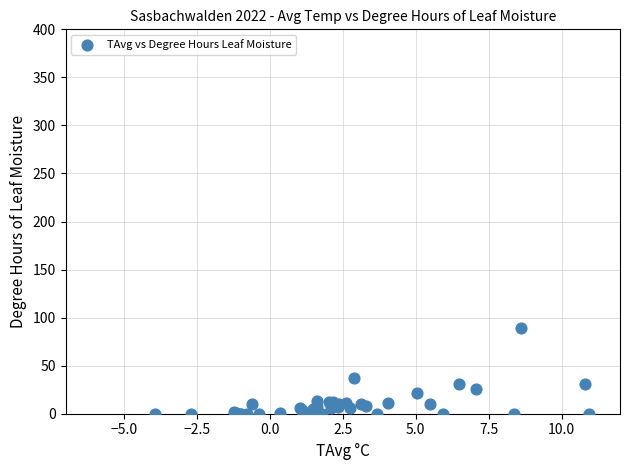

What Y value in the scatter plot is closest to 44?

36.9